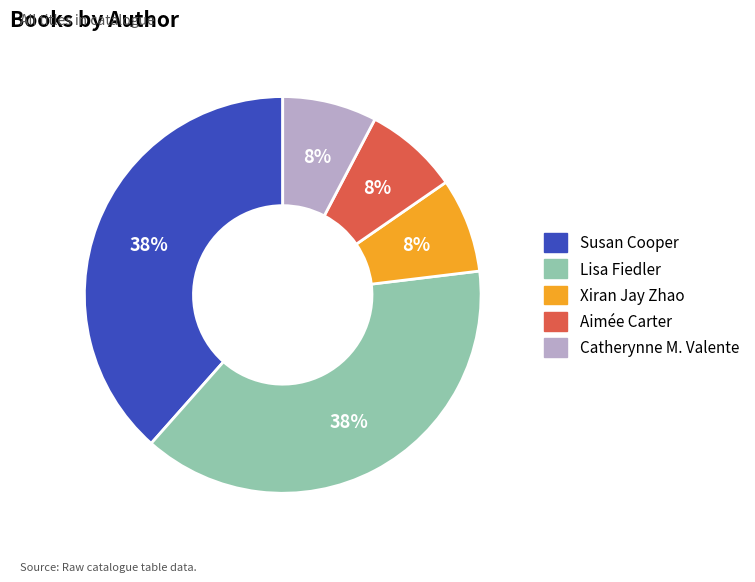

Does any single category account for the majority?

No